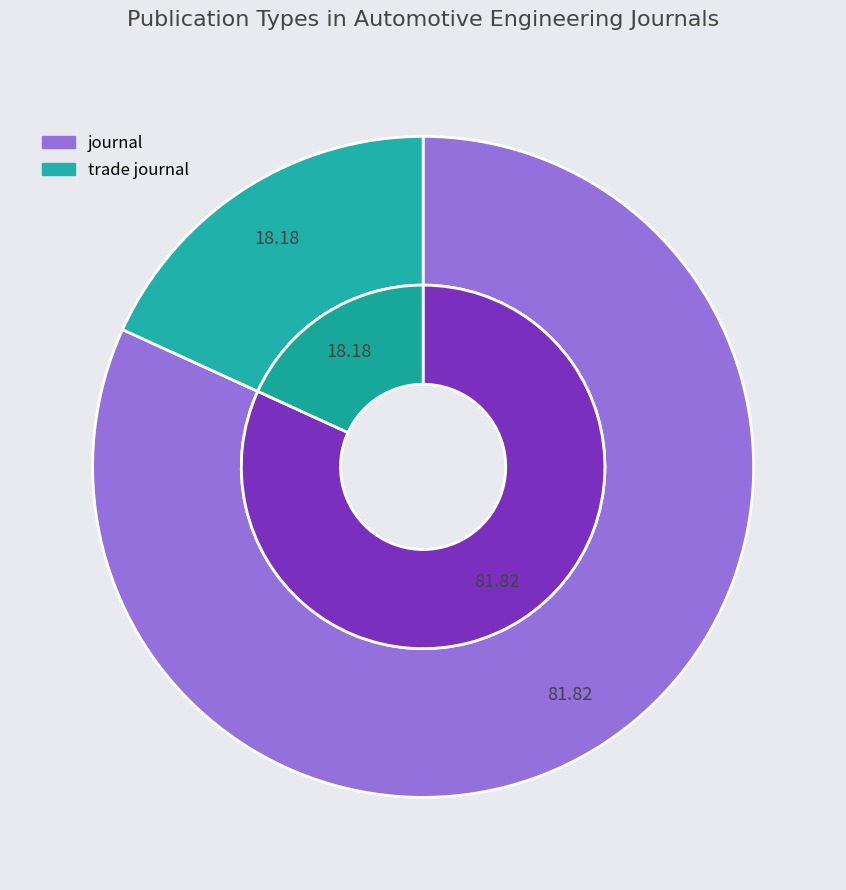

To the nearest percent, what is the combined percentage of journal and trade journal?

100%